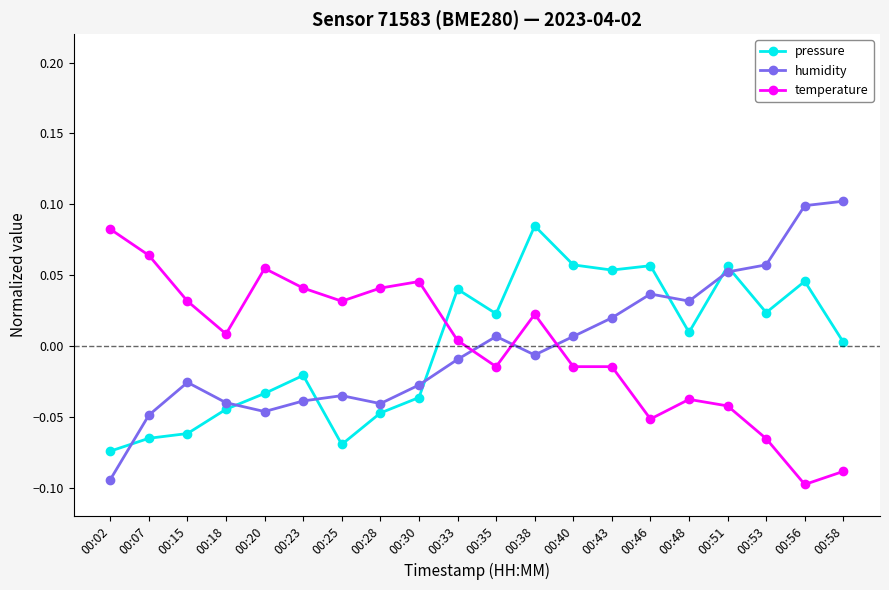

Where does the humidity series first go above 0?

00:35